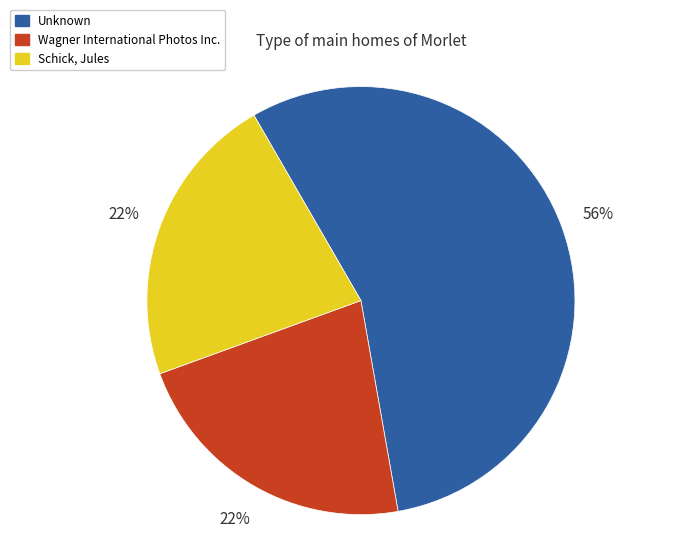

Does any single category account for the majority?

Yes